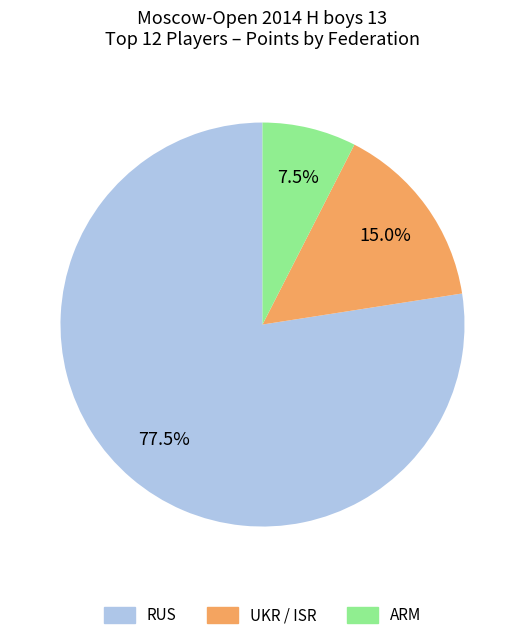

Is there any slice that represents more than half of the pie?

Yes